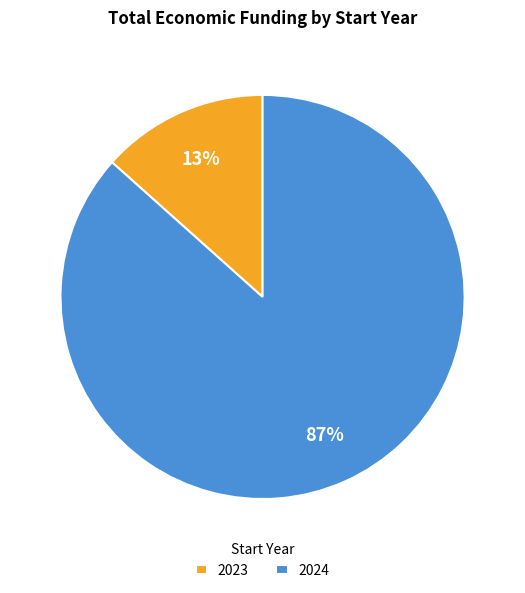

Rank the categories by value from highest to lowest.

2024, 2023